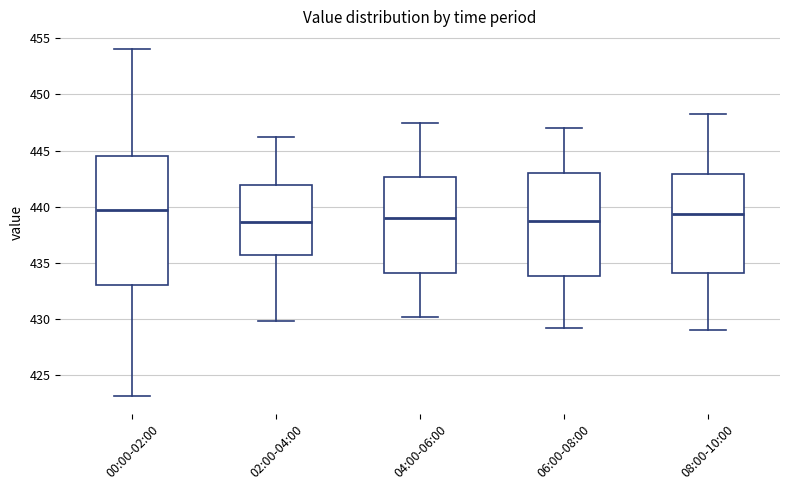

Comparing the boxes themselves (not the whiskers), which one is the tallest?

00:00-02:00